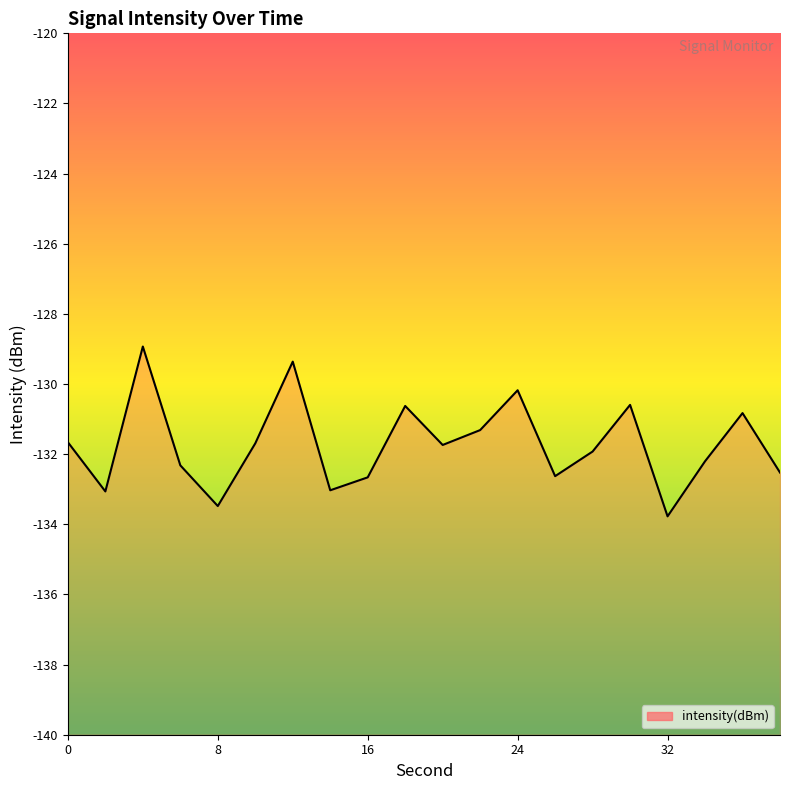

Count the number of data series in this chart.

1